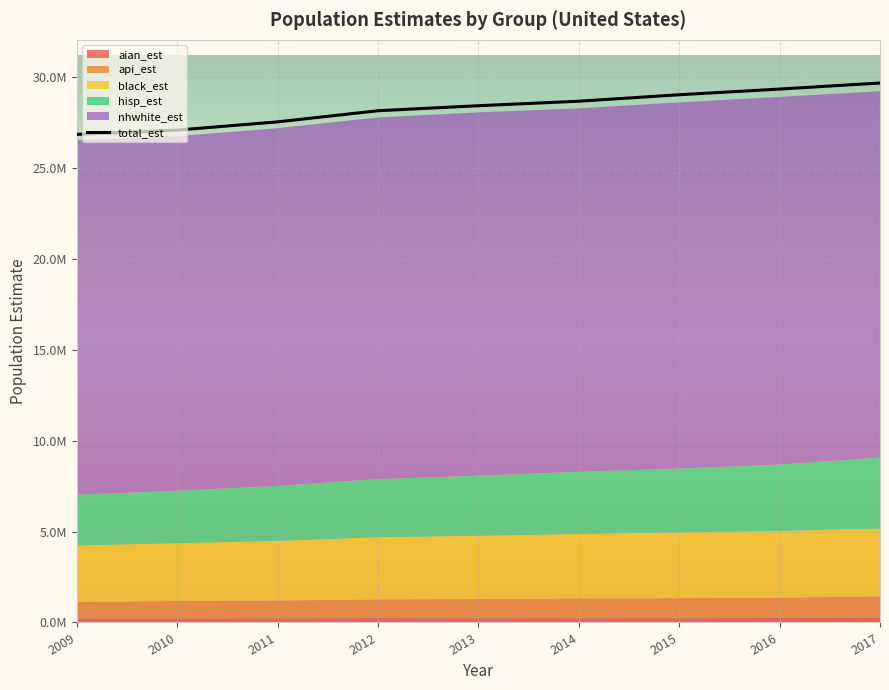

How many data points in nhwhite_est are less than 19983969?

4